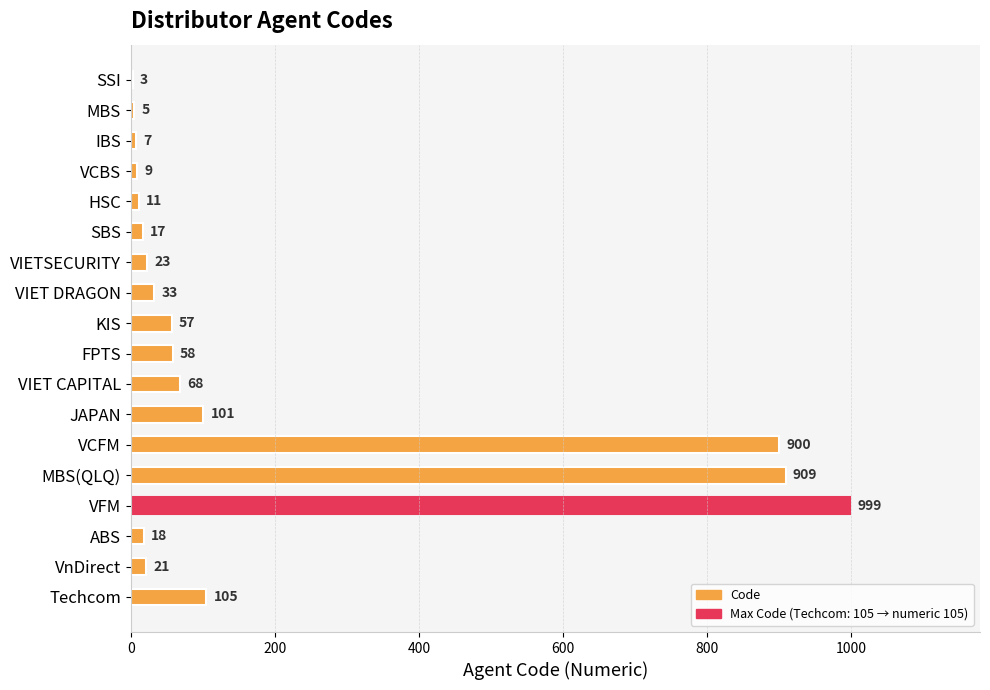

Reading top to bottom, extract all data points from this chart.

SSI=3	MBS=5	IBS=7	VCBS=9	HSC=11	SBS=17	VIETSECURITY=23	VIET DRAGON=33	KIS=57	FPTS=58	VIET CAPITAL=68	JAPAN=101	VCFM=900	MBS(QLQ)=909	VFM=999	ABS=18	VnDirect=21	Techcom=105